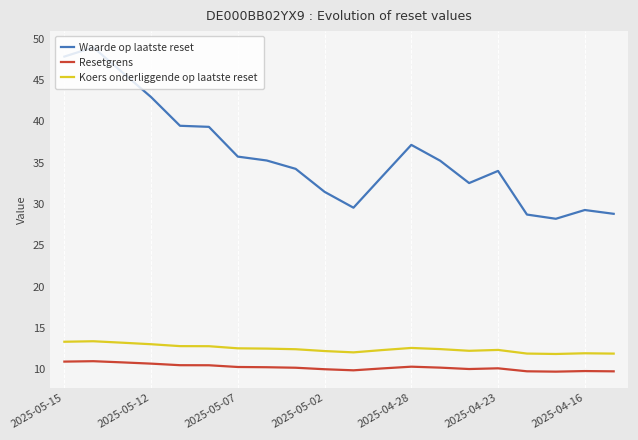

What is the smallest value displayed?

9.7